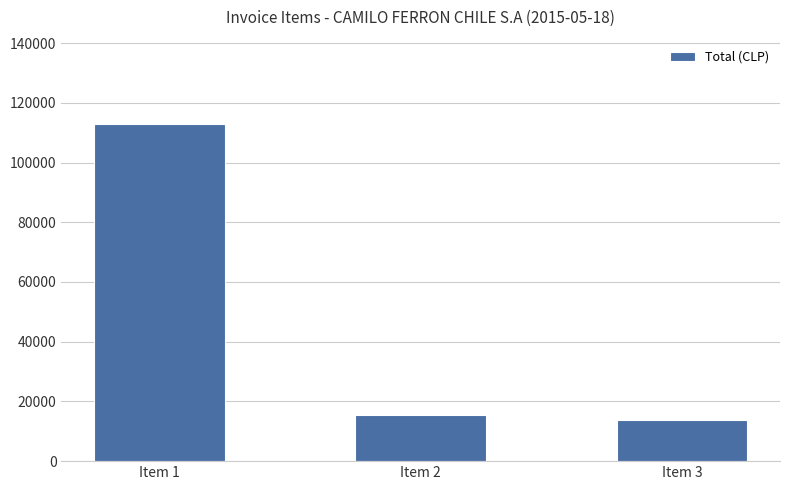

What is the minimum value shown in the chart?

13708.8